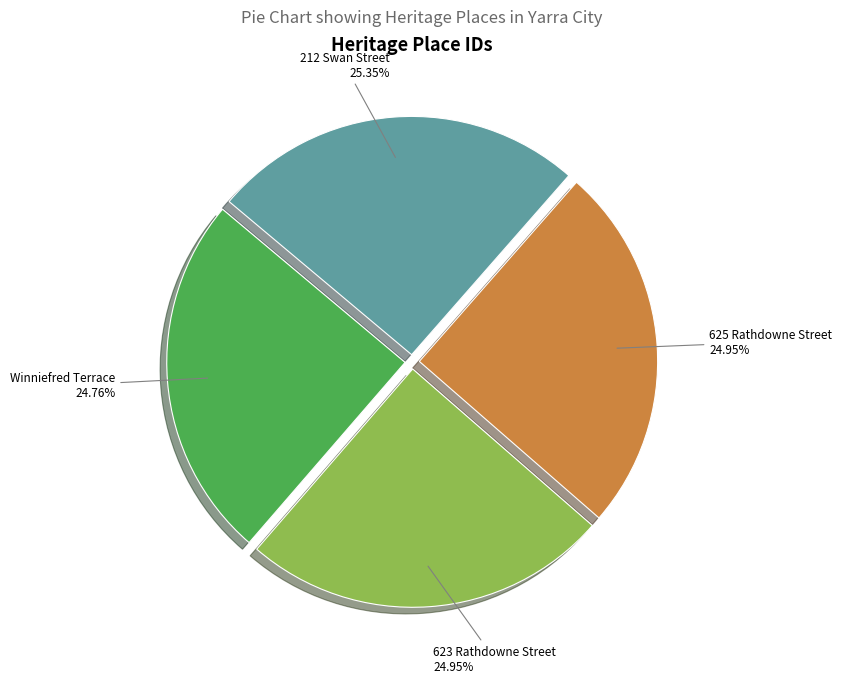

Is there any slice that represents more than half of the pie?

No